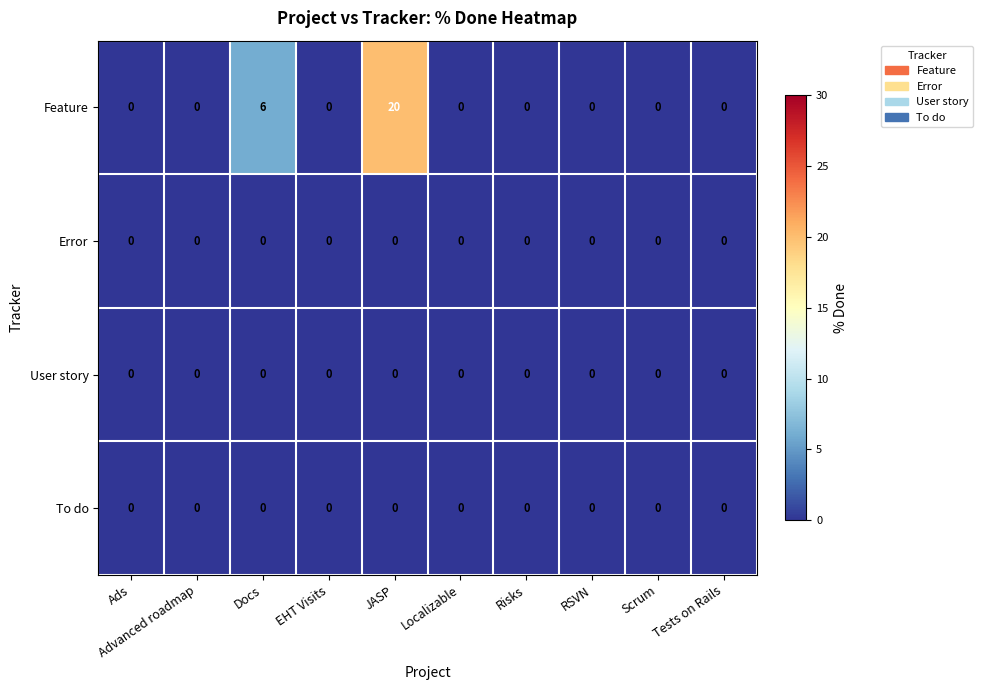

What is the highest value of the Feature series?

20